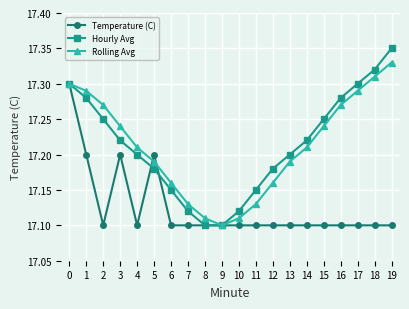

Which series changed the most between 5 and 6?

Temperature (C)